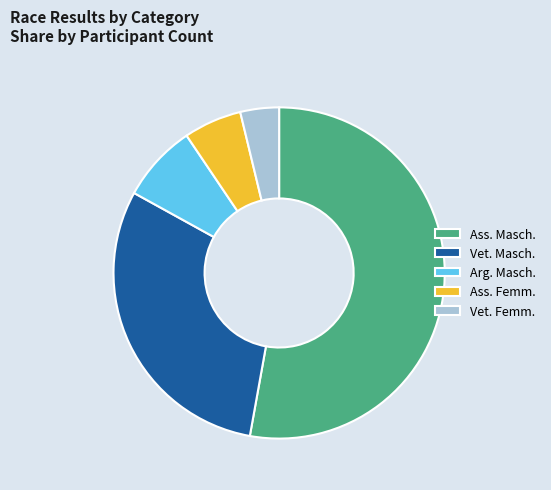

What is the ratio of the value at Vet. Masch. to the value at Ass. Masch.?

0.6